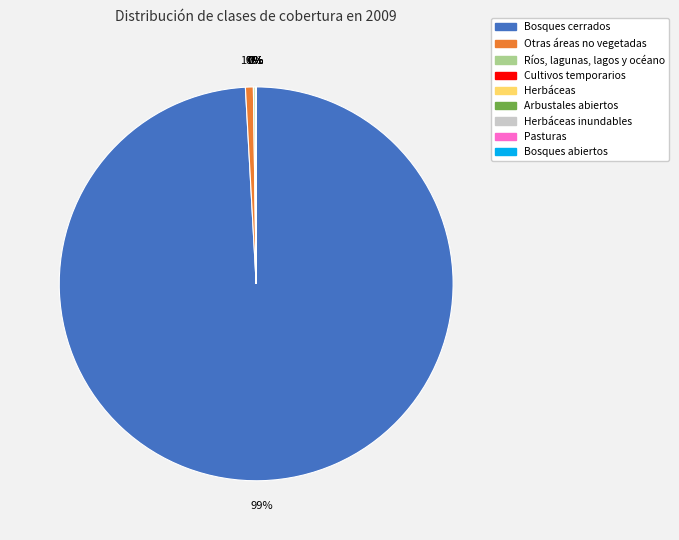

To the nearest percent, what is the average slice percentage?

11%